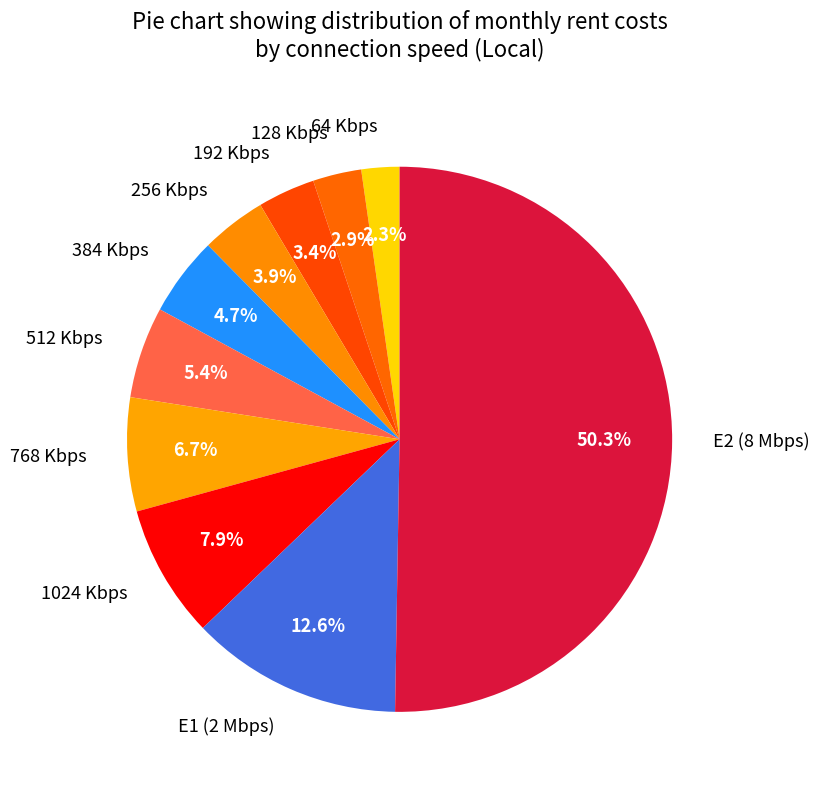

Which category has the smallest portion of the pie?

64 Kbps